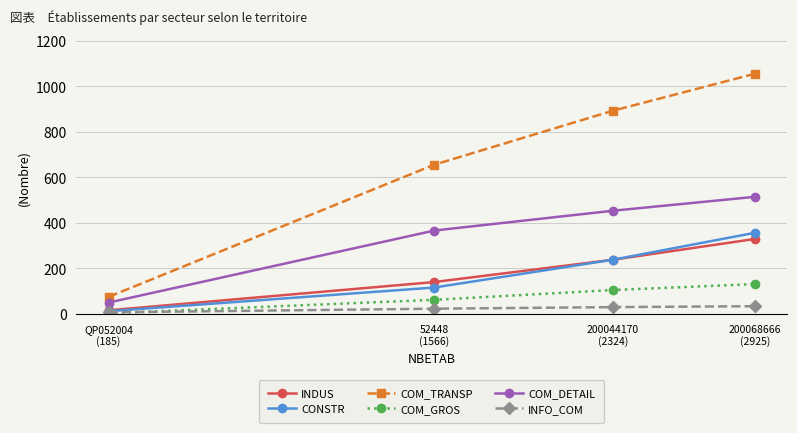

True or false: COM_TRANSP and INDUS intersect in this chart.

False